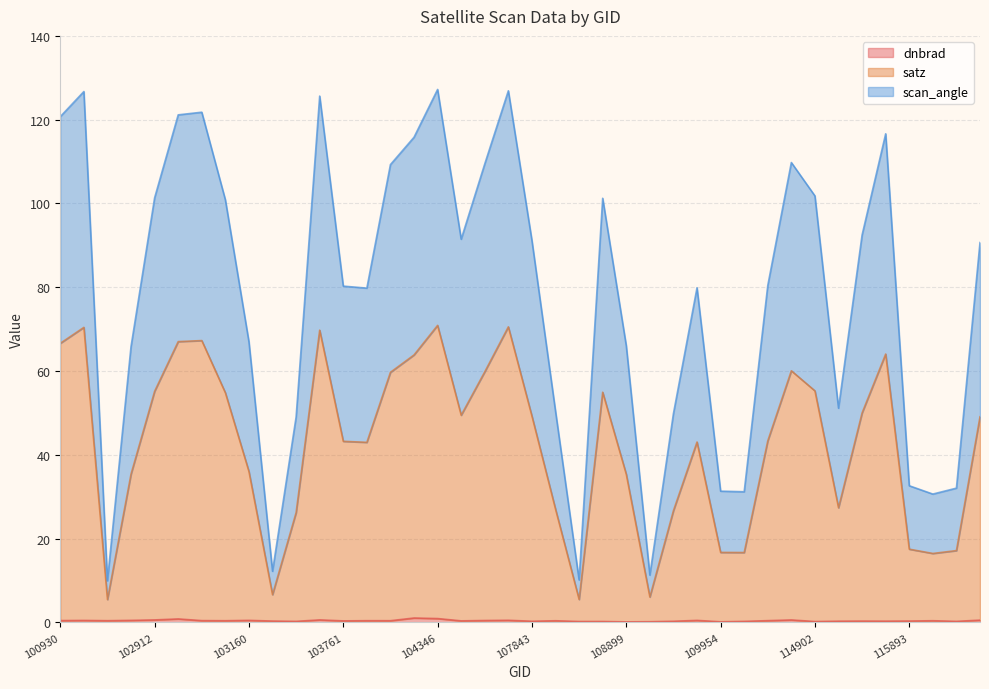

What is the approximate value of scan_angle at 102920?

121.2